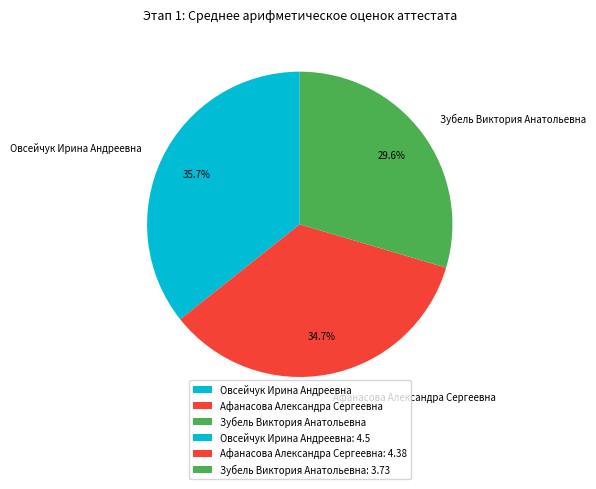

How many slices are in this pie chart?

3